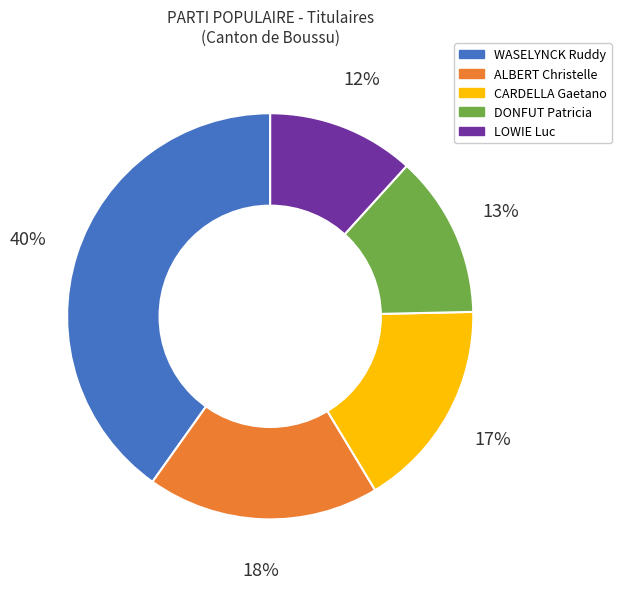

To the nearest percent, what percentage of the pie is WASELYNCK Ruddy?

40%